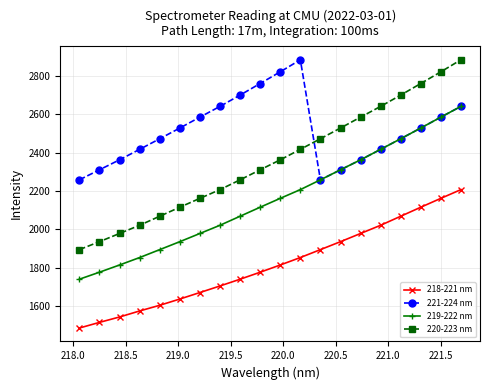

What is the value of the 221-224 nm point at the 18th from the left?

2529.2